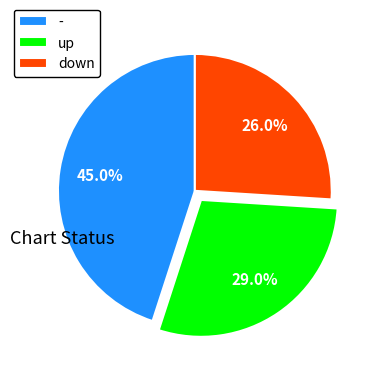

To the nearest percent, what percentage of the pie is down?

26%